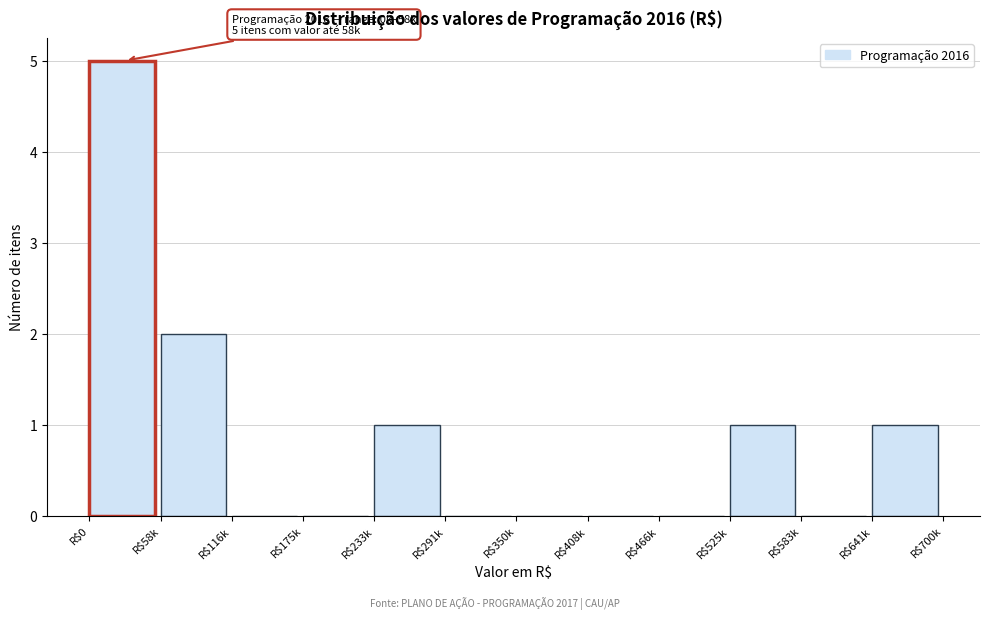

The chart shows a value of 0 at R$466k. True or false?

True